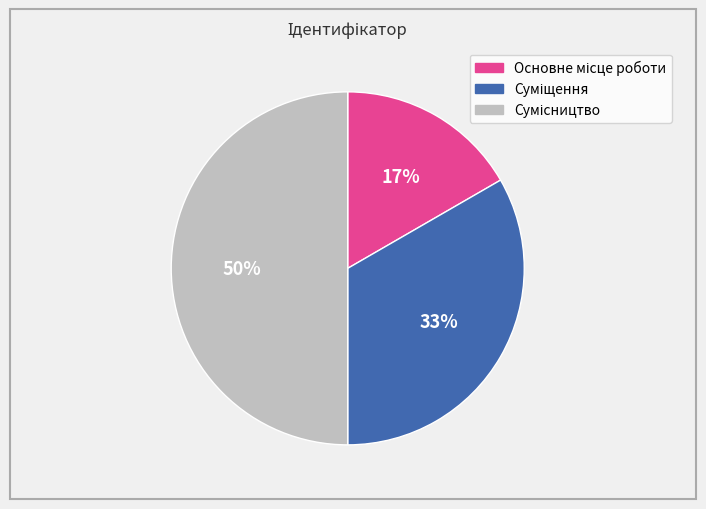

To the nearest percent, what is the average slice percentage?

33%